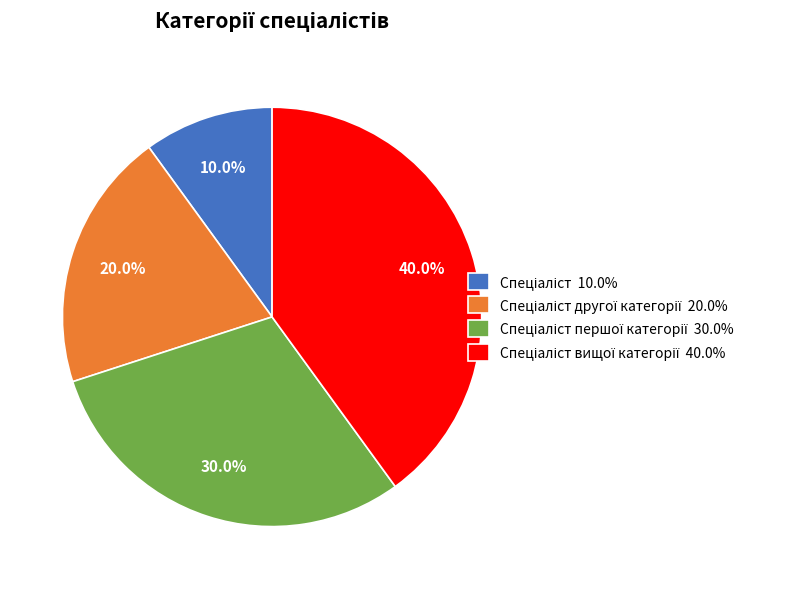

Is there any slice that represents more than half of the pie?

No